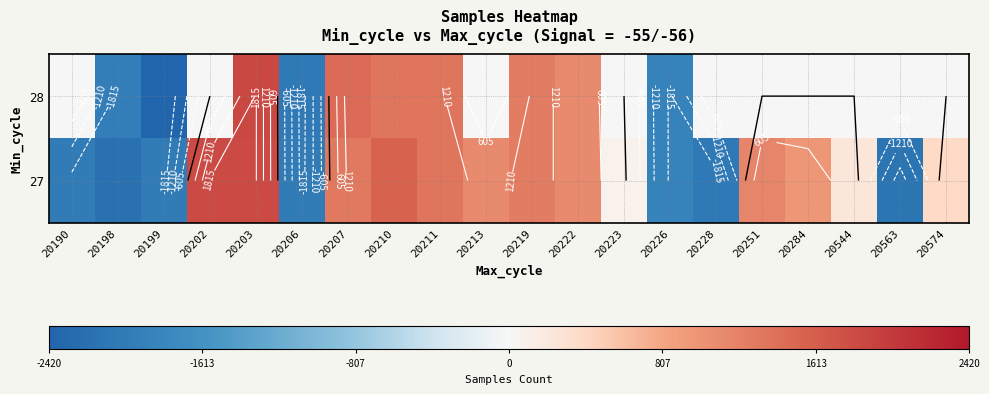

Rank the series by their average value, from highest to lowest.

28, 27